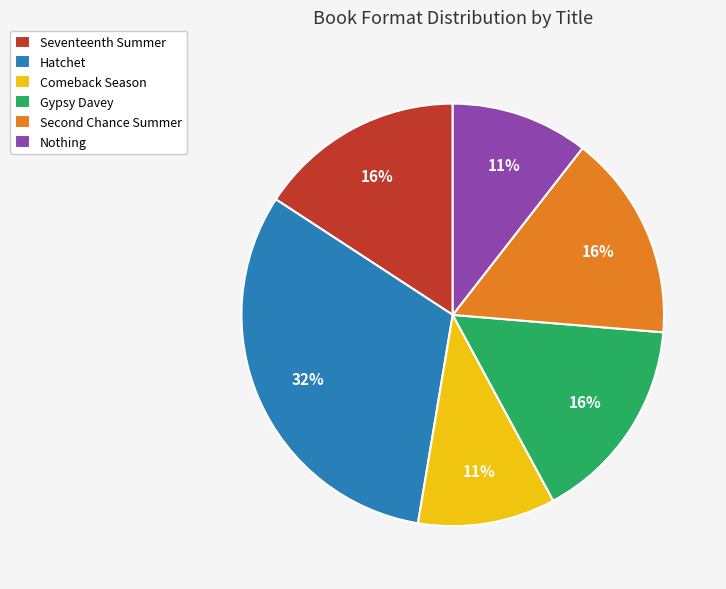

Which slice is the largest?

Hatchet